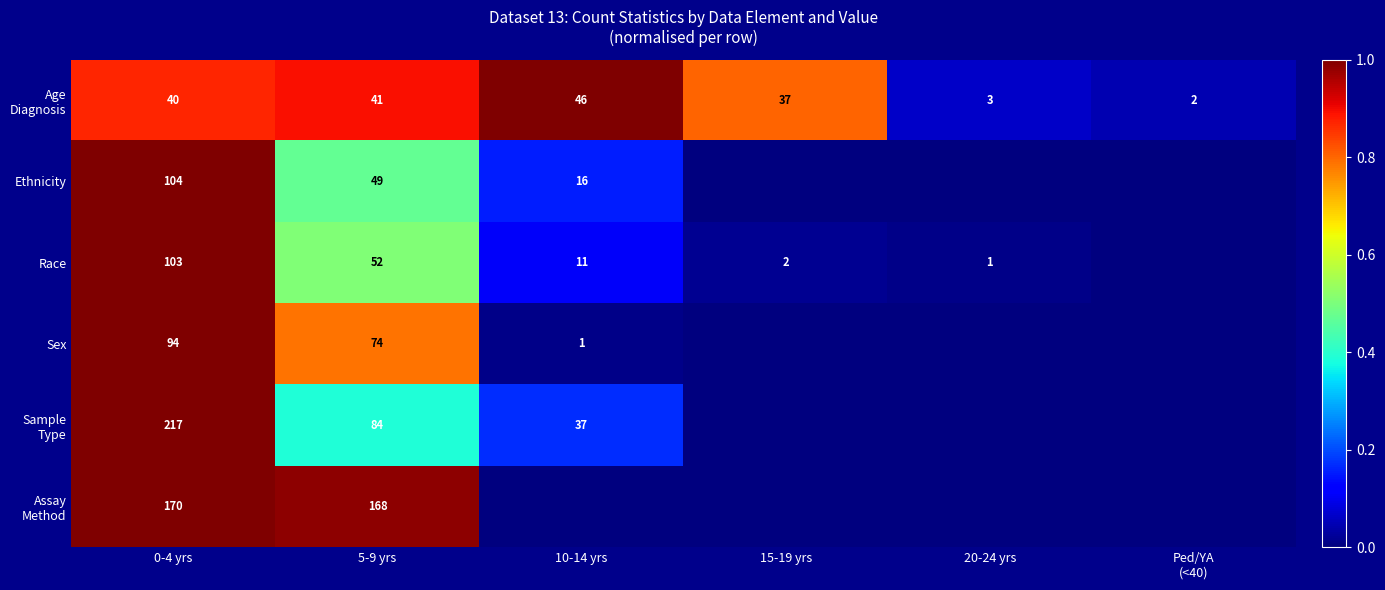

The Race series shows 2 at 20-24 yrs. True or false?

False